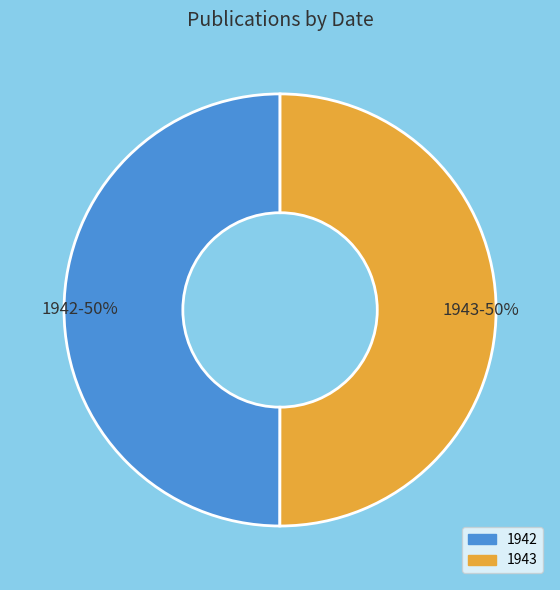

Combined, do 1942 and 1943 account for over 50%?

Yes